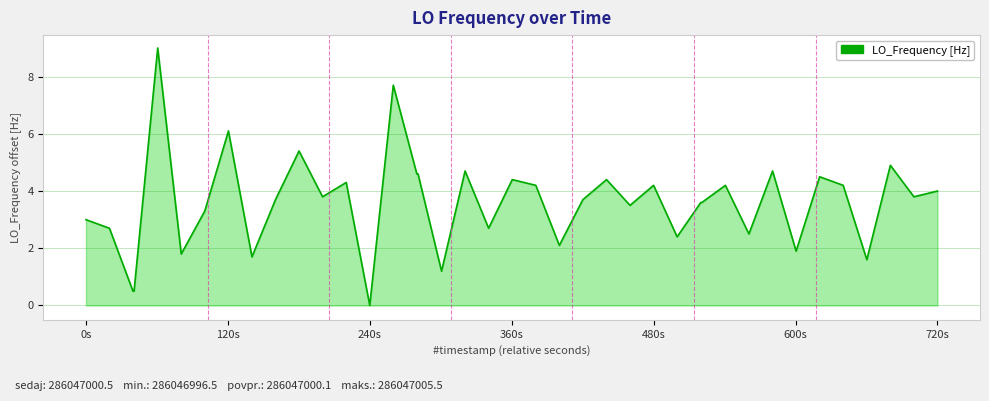

What is the greatest value displayed?

9.0